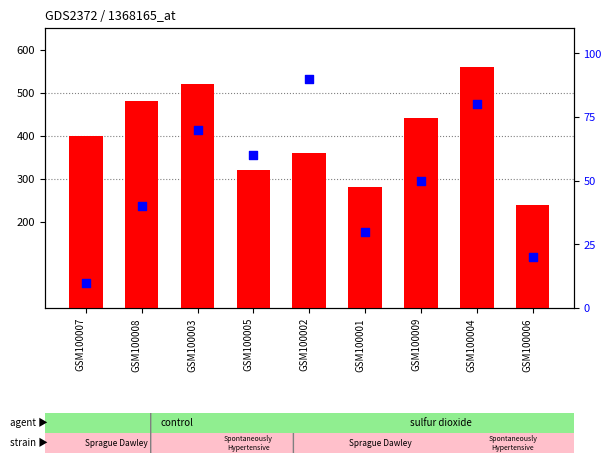

What are all the series names shown in the legend?

count, percentile rank within the sample